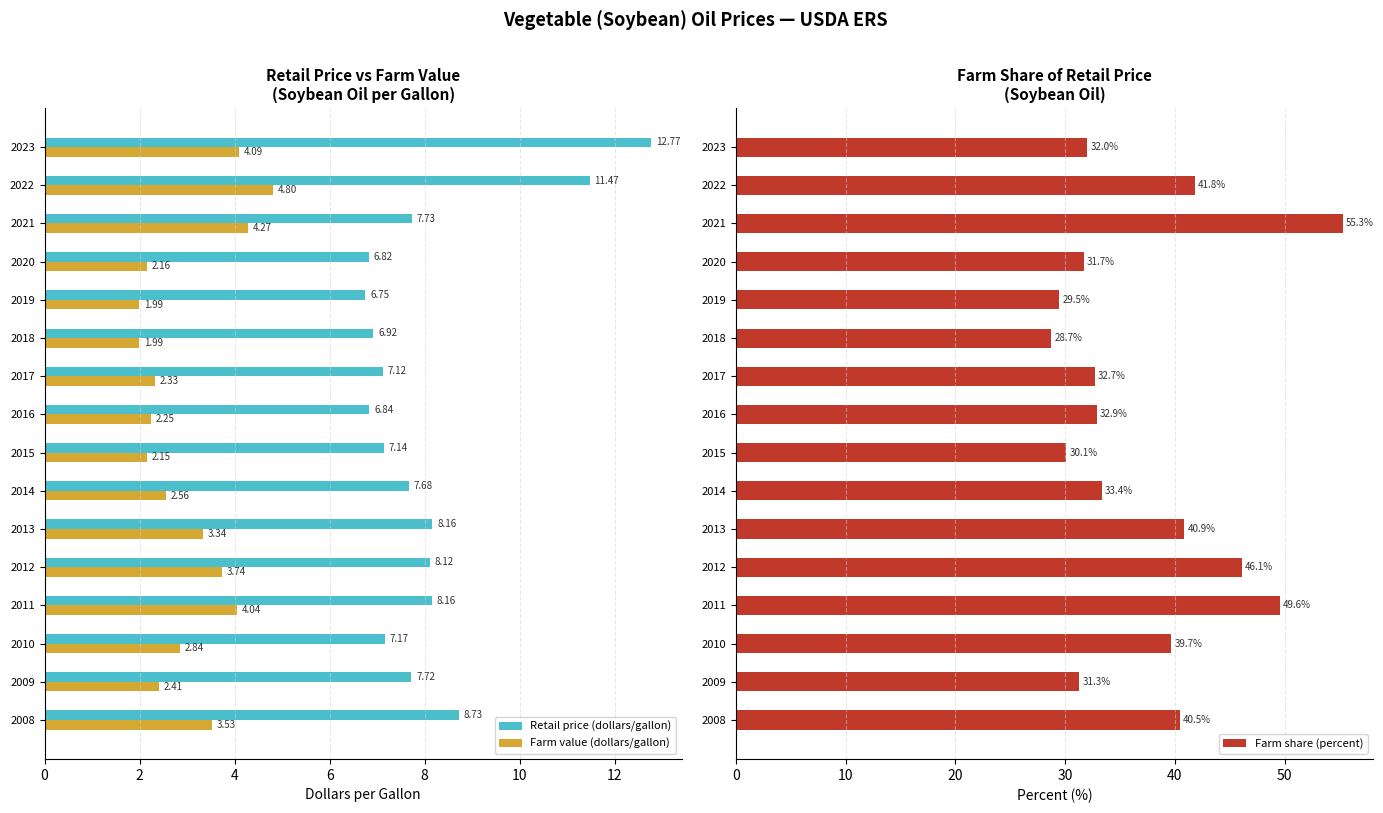

Reading left to right, what are all the values shown in this chart?

Retail price (dollars/gallon): 8.7	7.7	7.2	8.2	8.1	8.2	7.7	7.1	6.8	7.1	6.9	6.8	6.8	7.7	11.5	12.8
Farm value (dollars/gallon): 3.5	2.4	2.8	4.0	3.7	3.3	2.6	2.1	2.2	2.3	2.0	2.0	2.2	4.3	4.8	4.1
Farm share (percent): 40.5	31.3	39.7	49.6	46.1	40.9	33.4	30.1	32.9	32.7	28.7	29.5	31.7	55.3	41.8	32.0